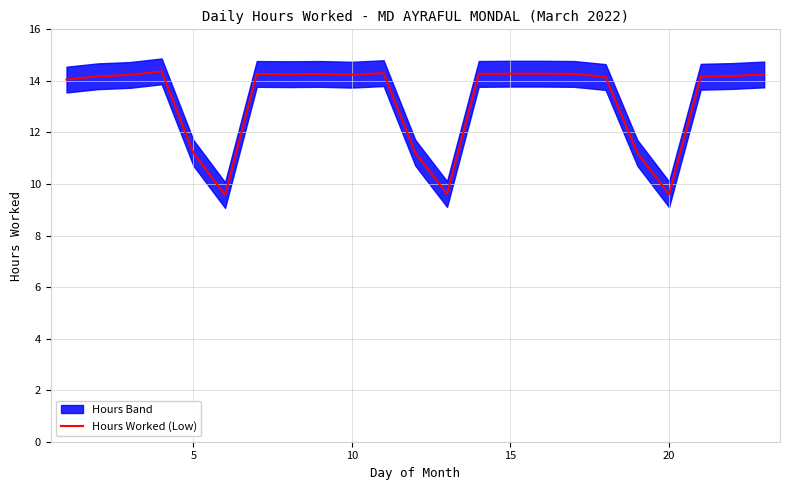

True or false: Hours Worked (Low) has a value of 9.6 at 15.

False